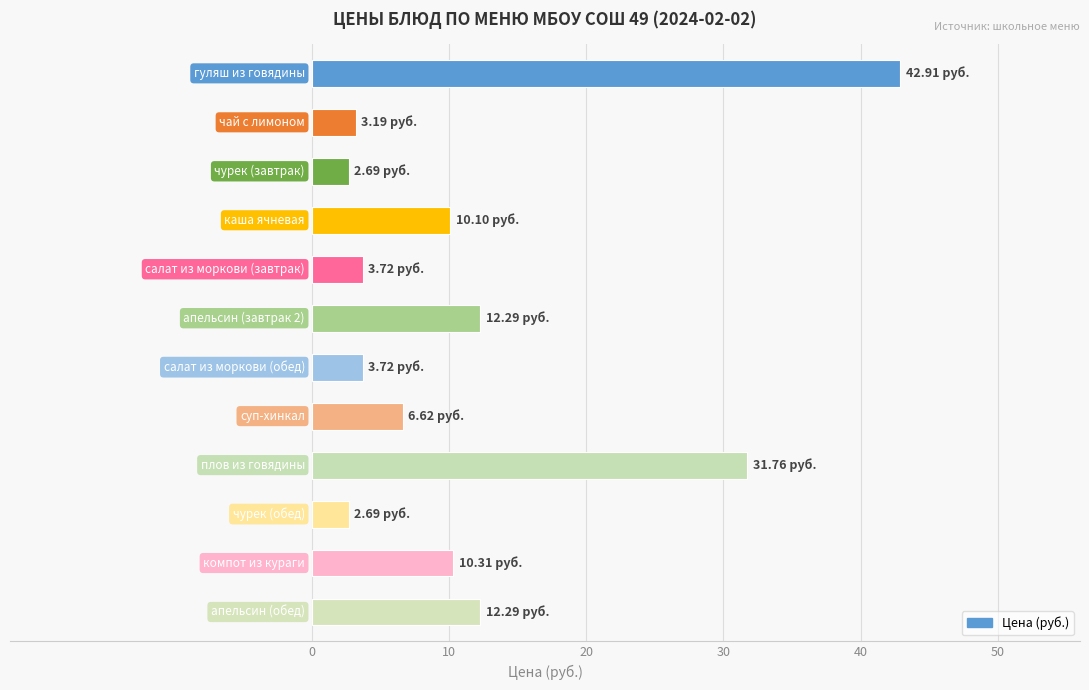

What is the difference between the second highest and second lowest values?

29.1